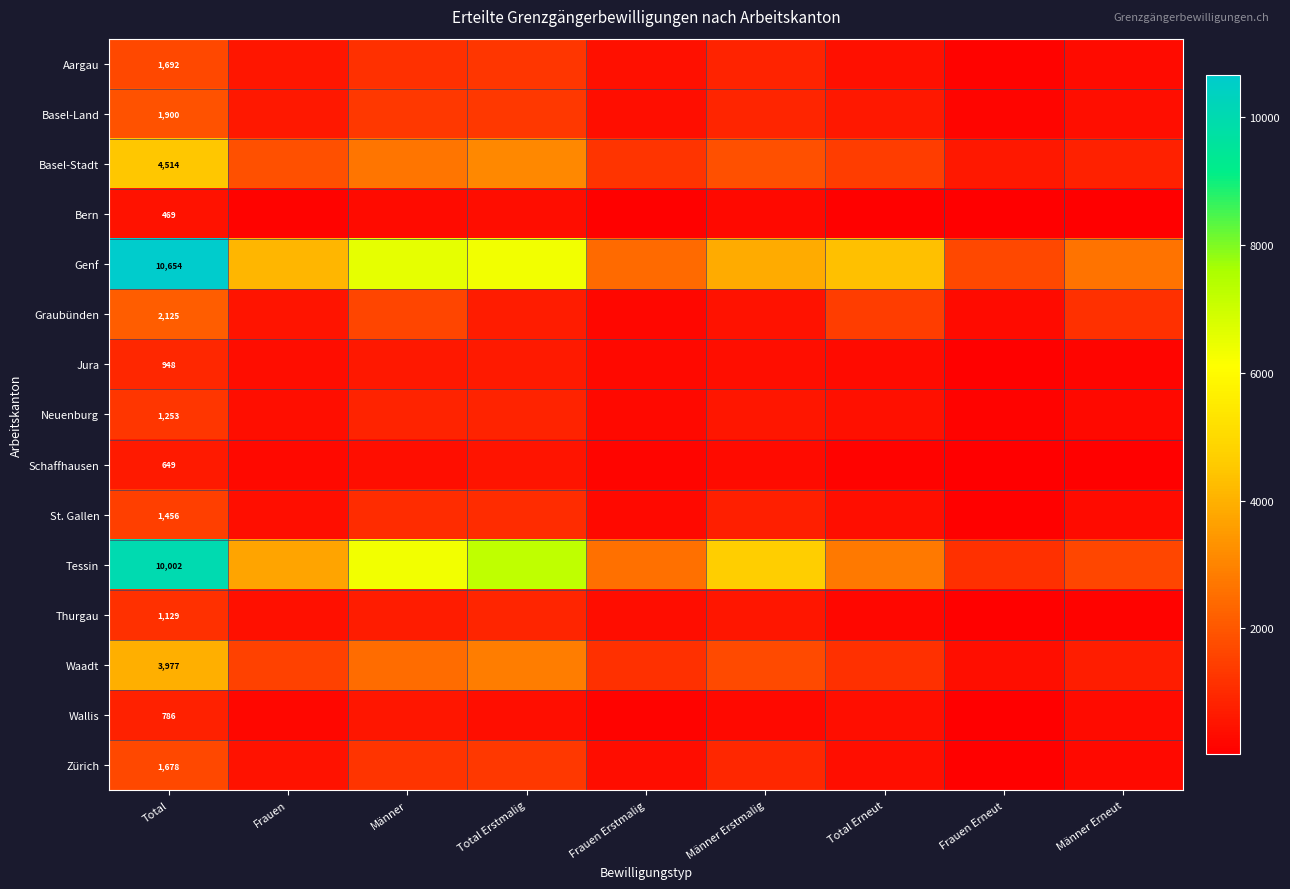

Where is Wallis nearest to the value 431?

Total Erstmalig